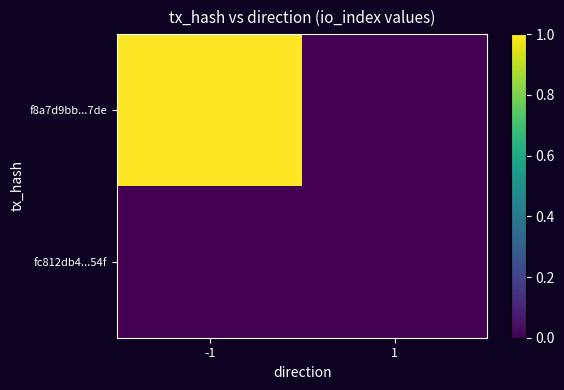

List the series in order of their overall mean, lowest first.

fc812db4...54f, f8a7d9bb...7de